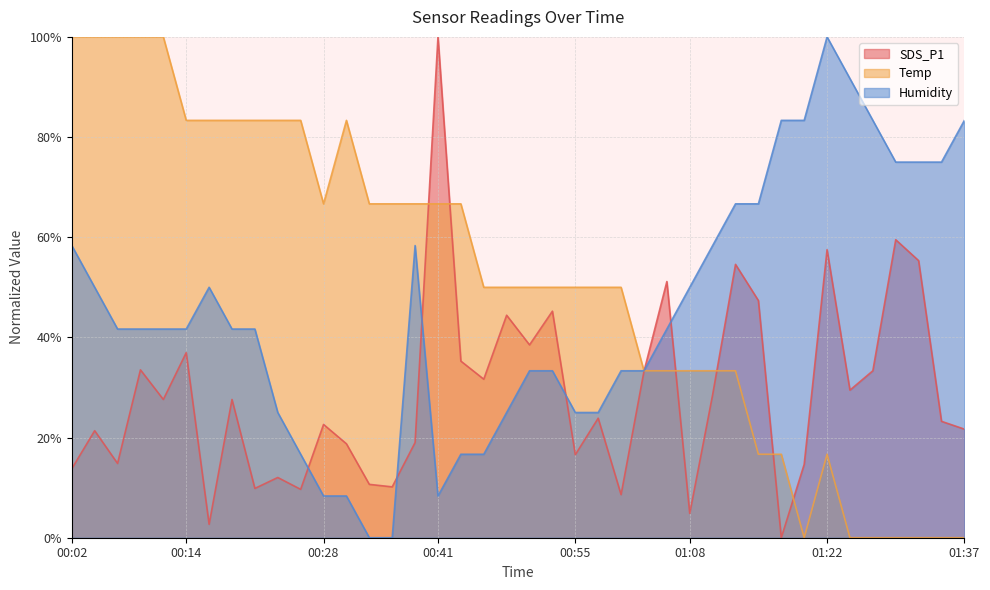

What position from the right is 00:02?

40